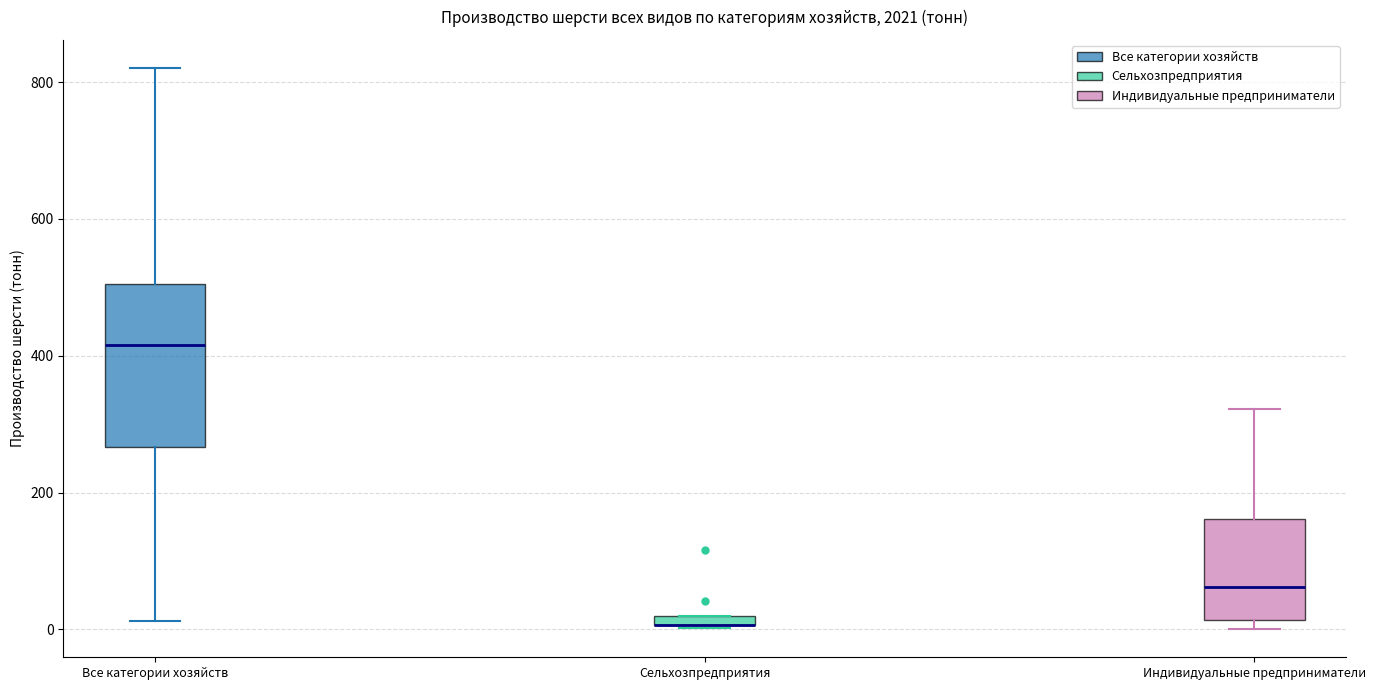

Where does the upper whisker of the box for Все категории хозяйств end on the y-axis? The values are not printed on the chart, so give them approximately, as read against the axis.

820